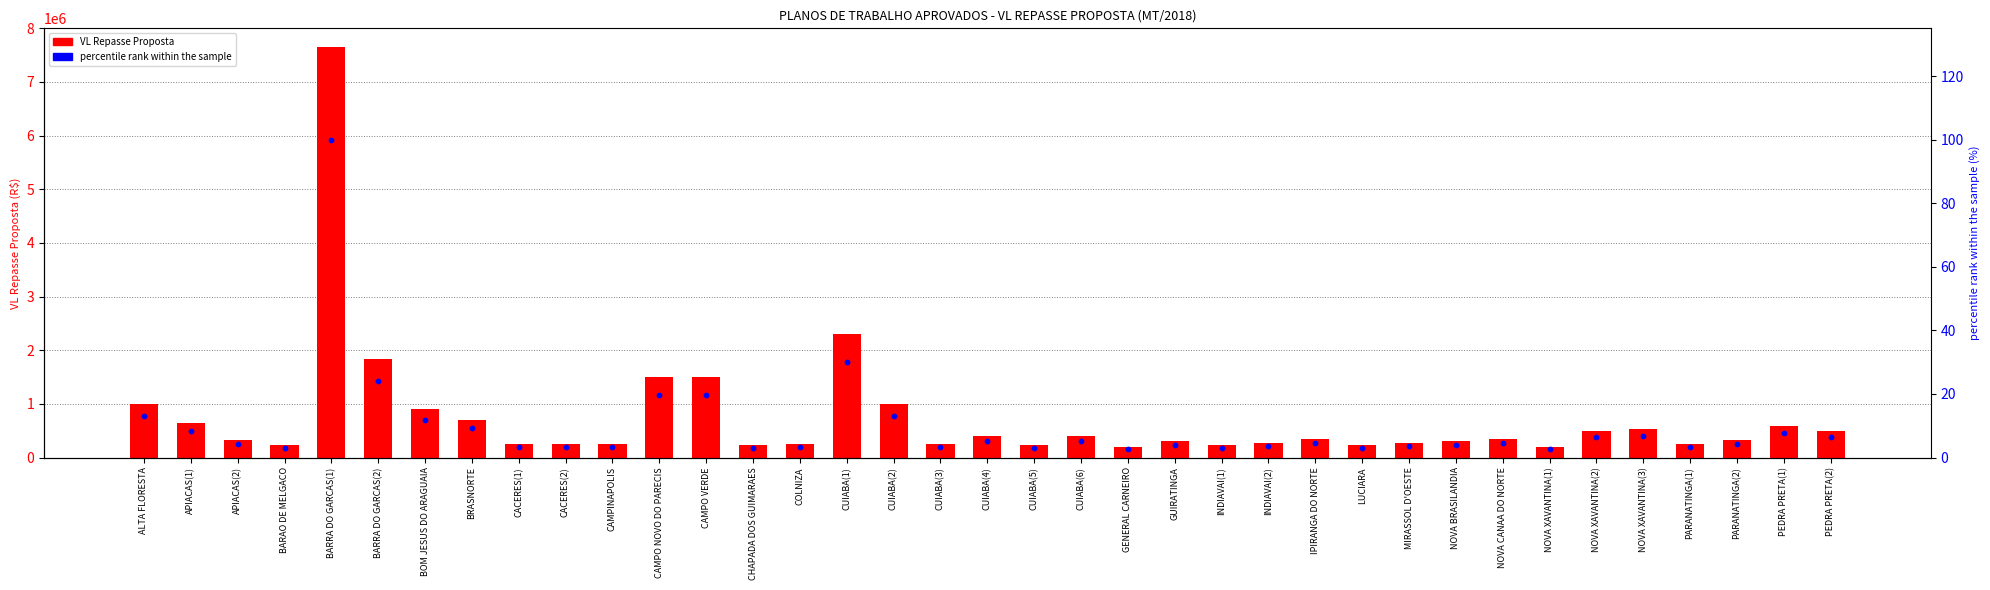

Which series has the widest spread of Y values?

VL Repasse Proposta